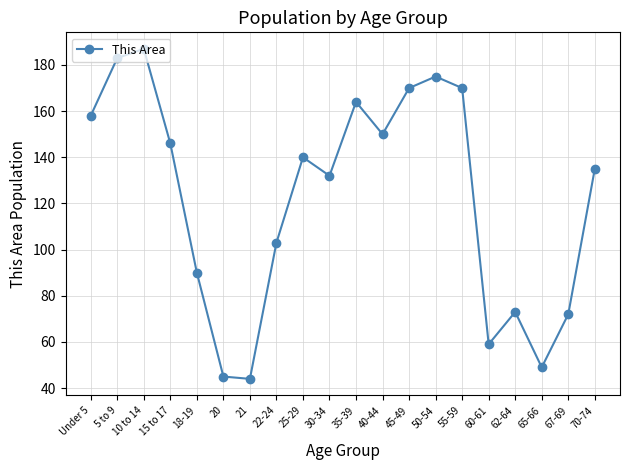

What is the sum of all values?

2445